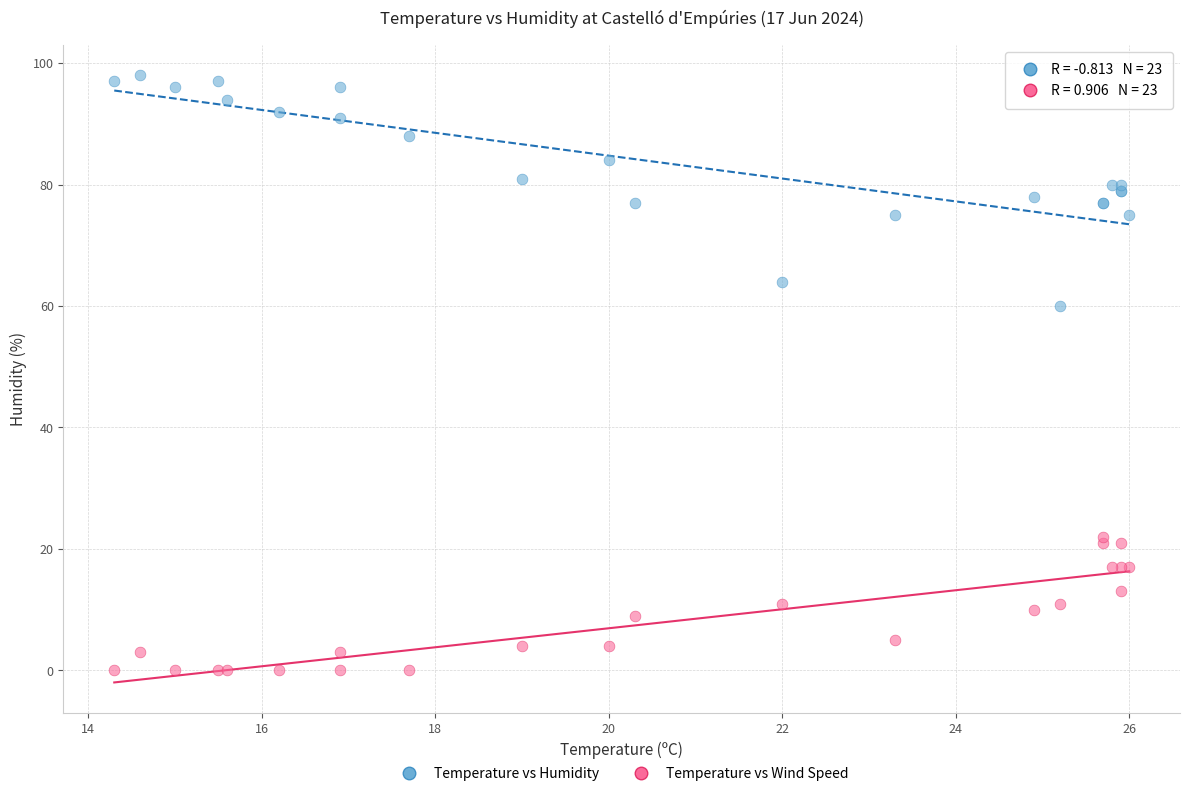

What are all the series names shown in the legend?

Temperature vs Humidity, Temperature vs Wind Speed